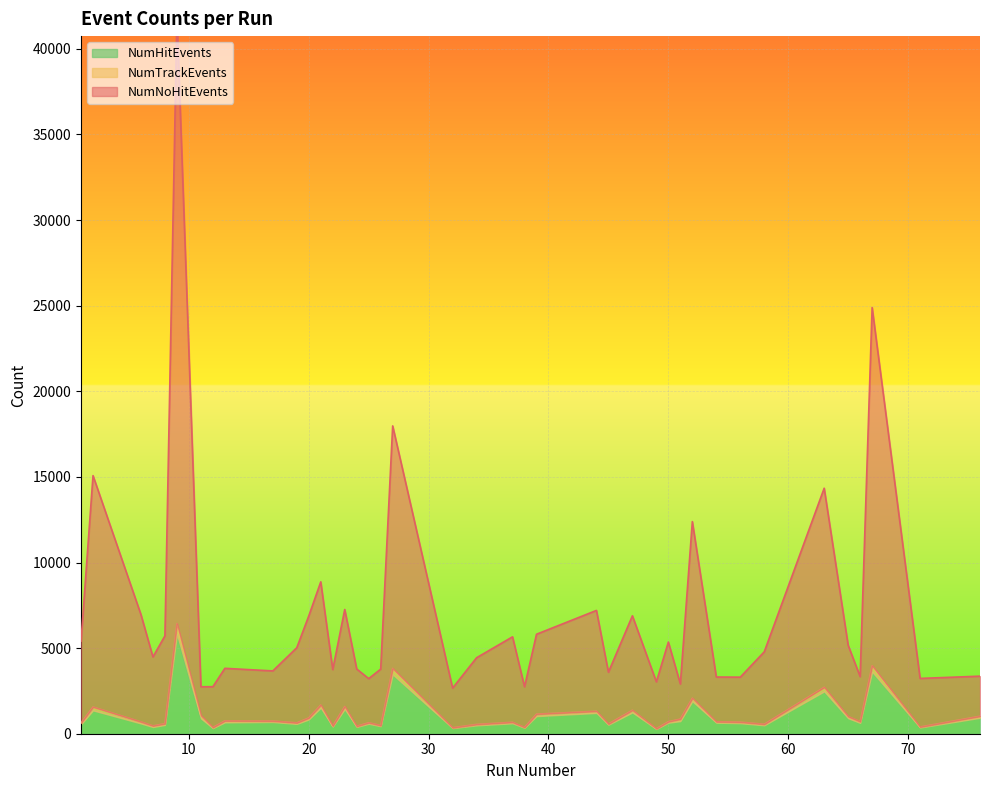

Reading left to right, list all the values displayed in this chart.

NumHitEvents: 552	1363	599	391	512	5814	894	325	665	685	574	833	1513	415	1438	396	583	439	3461	328	490	609	344	1028	1214	525	1243	273	644	735	1896	645	616	493	2474	905	633	3617	363	929
NumTrackEvents: 633	1560	692	458	585	6433	1069	367	751	740	635	922	1677	452	1591	435	642	479	3812	351	545	669	373	1145	1314	571	1372	298	703	854	2075	701	676	553	2713	1005	705	3970	395	1022
NumNoHitEvents: 5410	15075	6957	4485	5719	41865	2743	2746	3820	3668	5023	6880	8871	3747	7256	3780	3219	3773	17979	2666	4438	5660	2743	5811	7202	3593	6887	3030	5354	2903	12388	3312	3304	4784	14340	5167	3336	24893	3230	3362